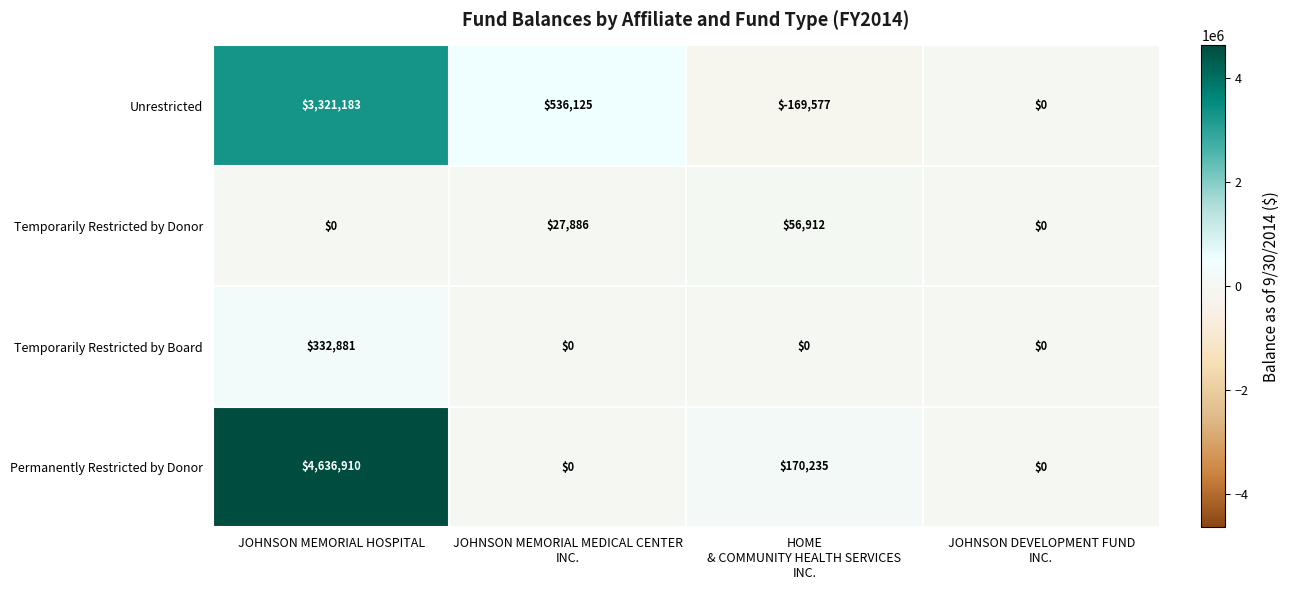

Which label corresponds to the smallest value in the chart?

HOME
& COMMUNITY HEALTH SERVICES
INC.